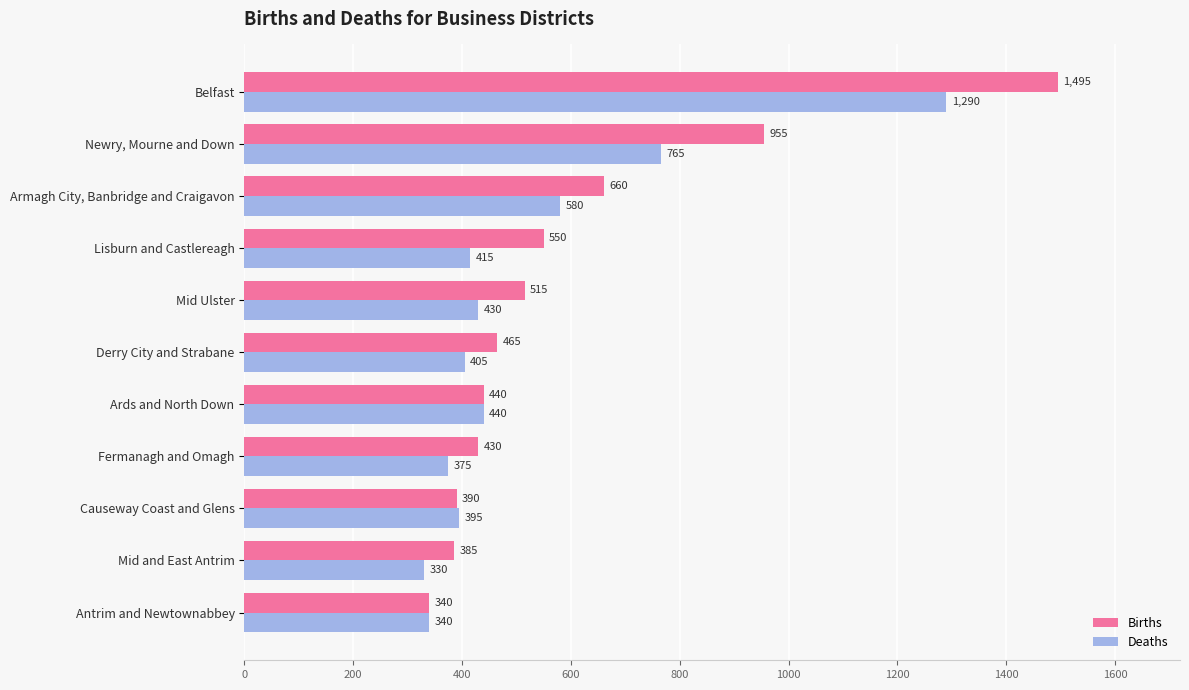

The value of Deaths at Causeway Coast and Glens is 395. True or false?

True